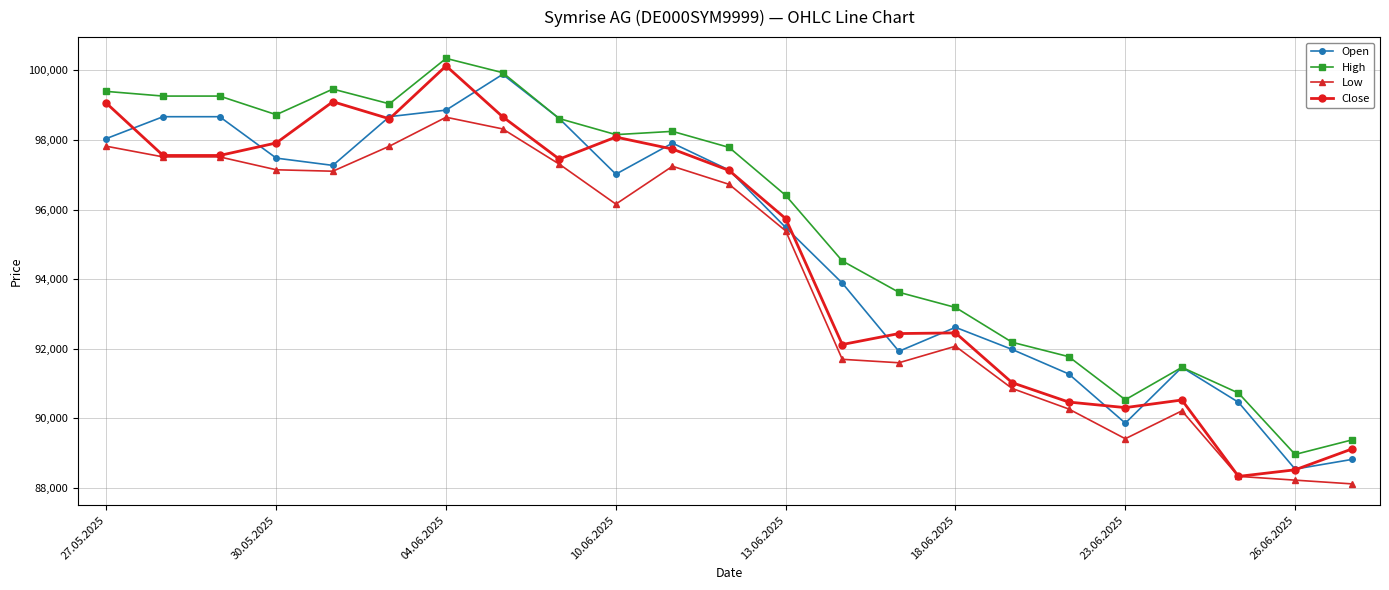

Which series has the largest range (max minus min)?

Close